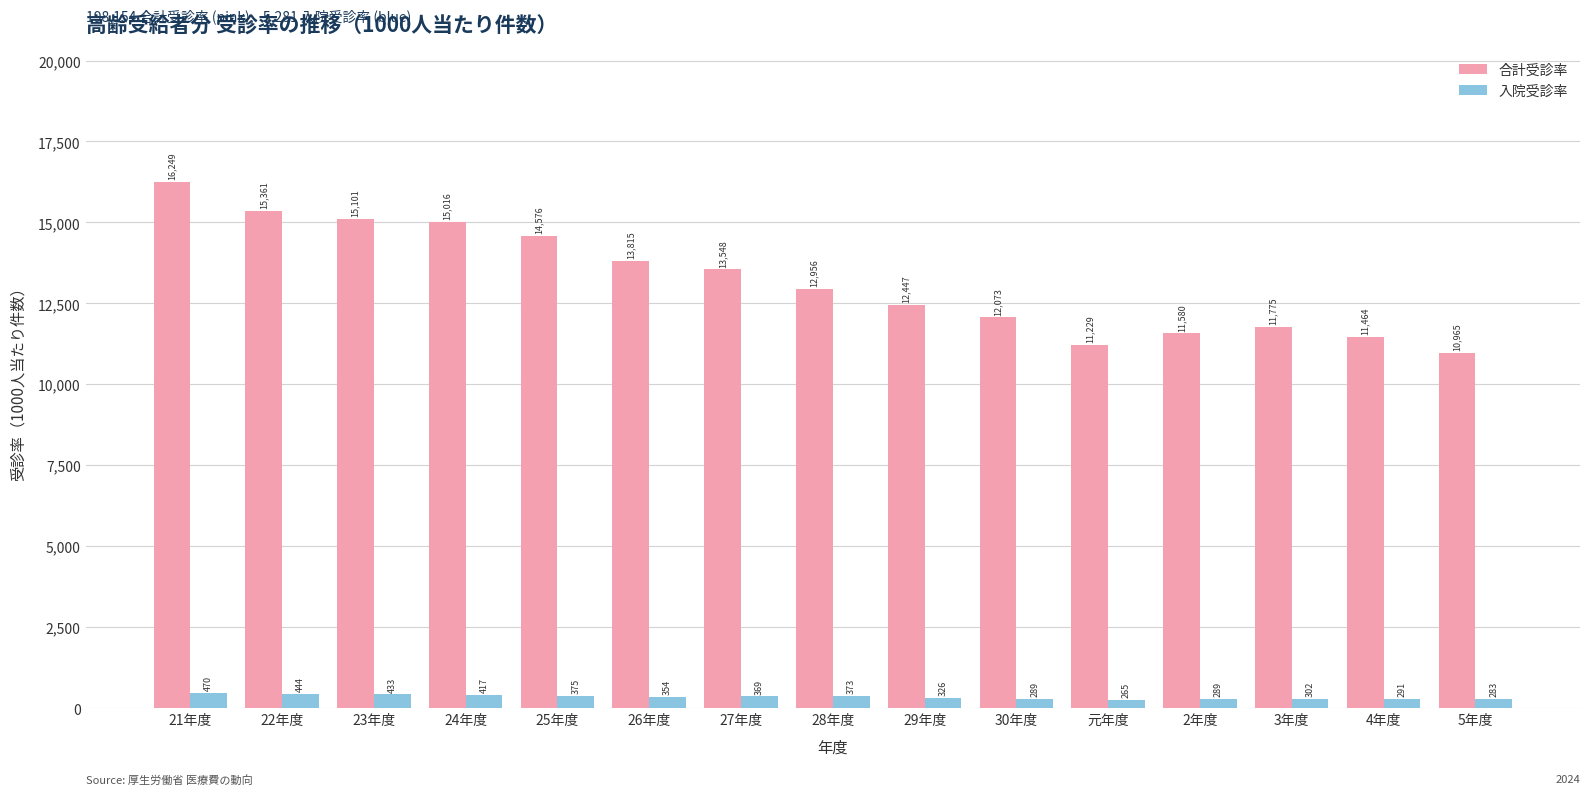

What is the greatest value displayed?

16248.6